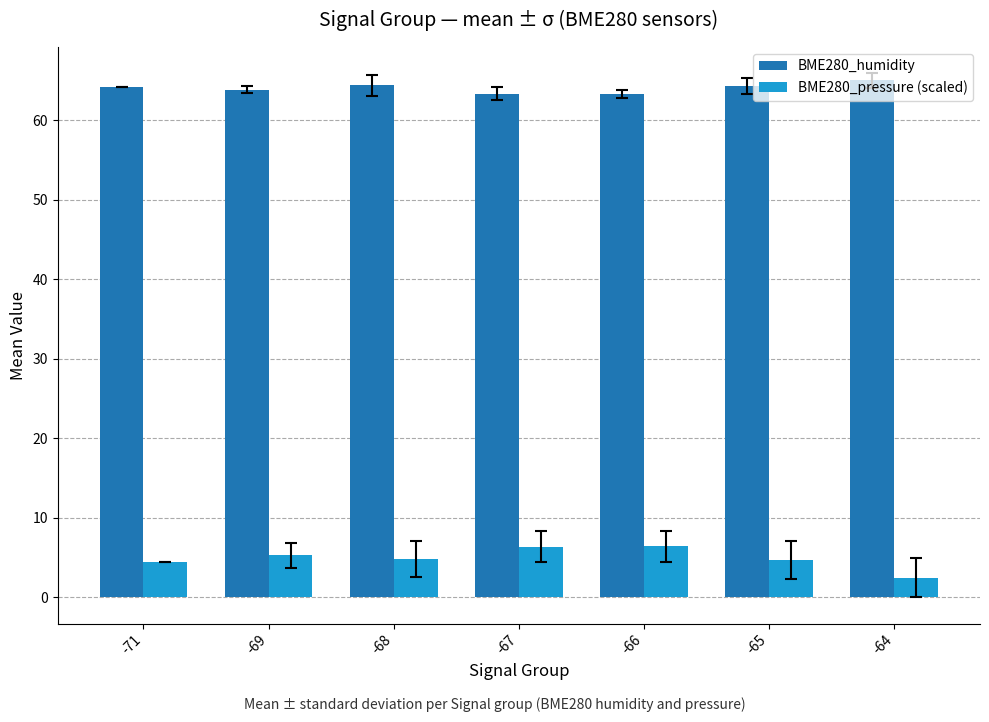

What is the difference between the maximum and minimum values in the BME280_pressure (scaled) series?

3.9